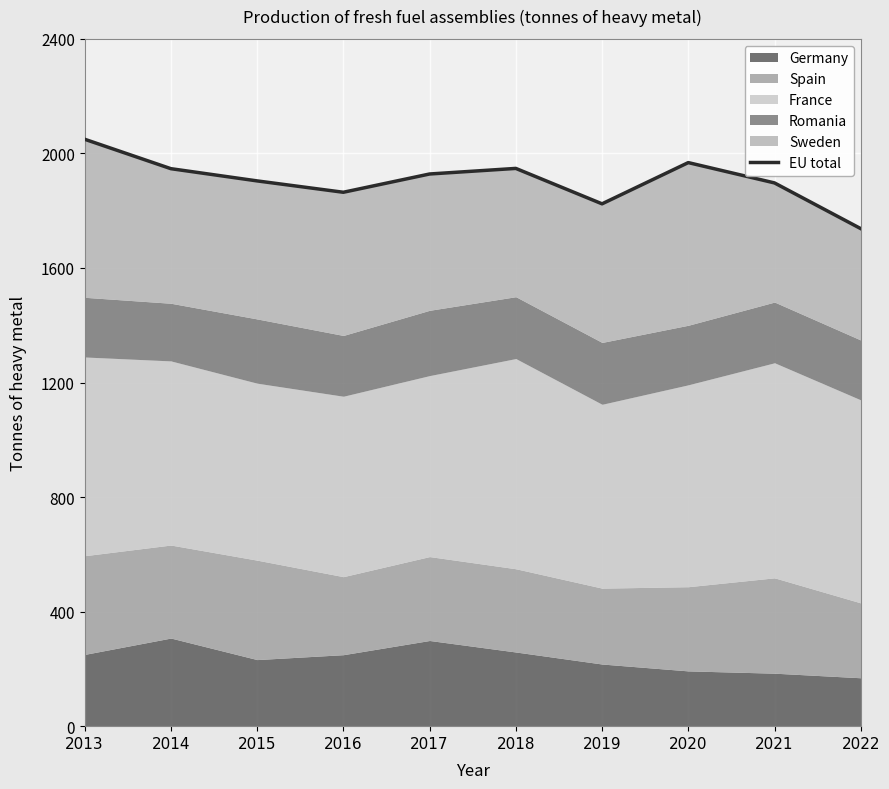

True or false: the data has more than 2 interior local peaks.

False